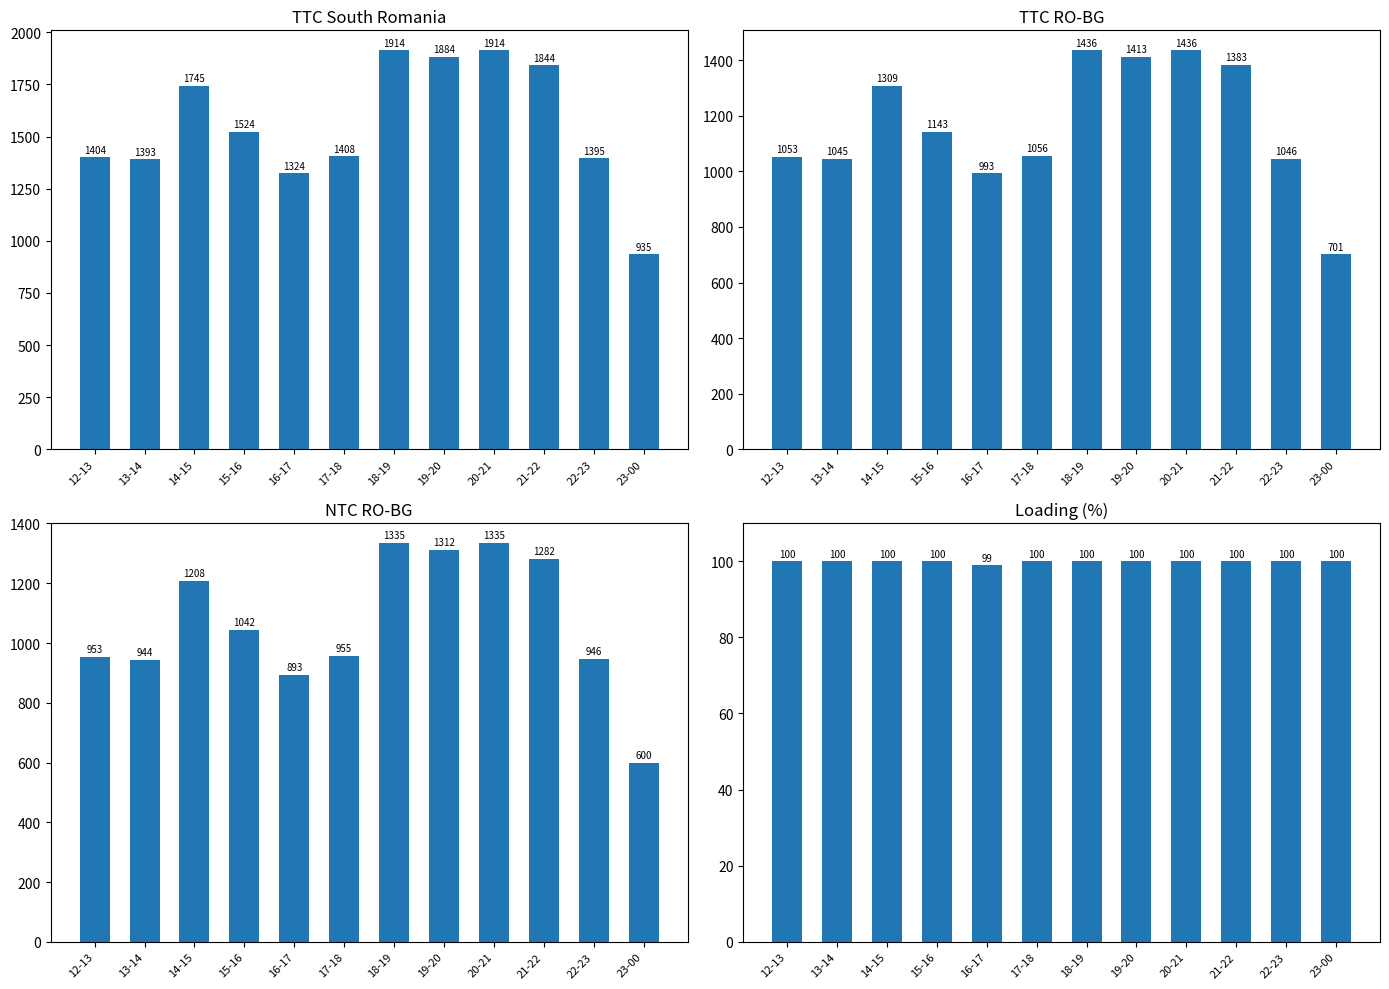

What is the value of the TTC South Romania bar at the 4th from the left?

1524